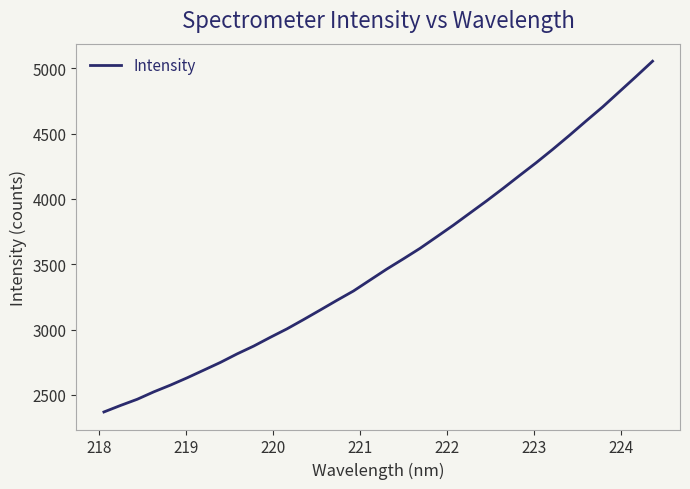

What is the maximum value shown in the chart?

5053.3